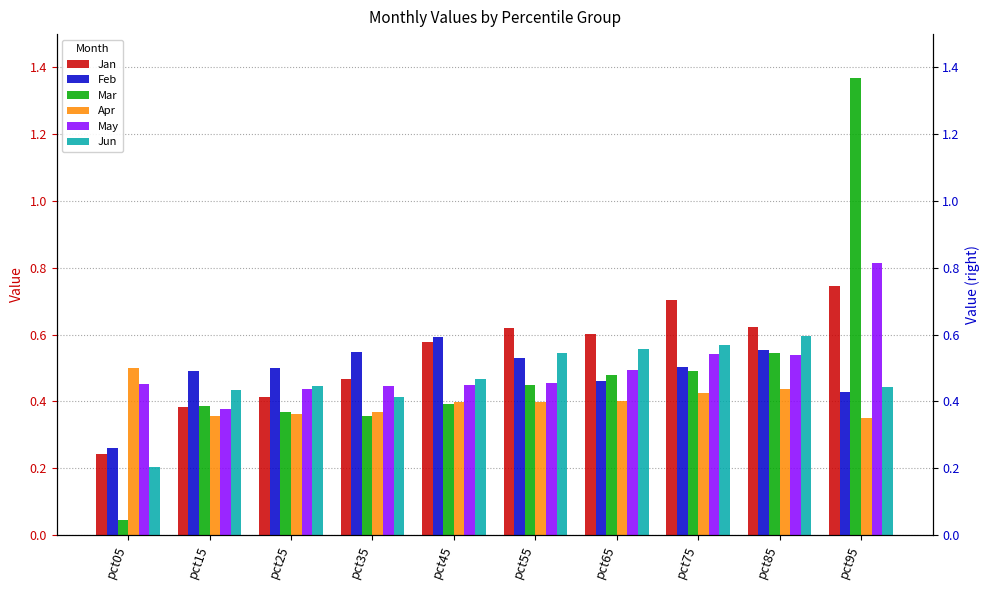

What is the spread (max minus min) of values at pct25?

0.1